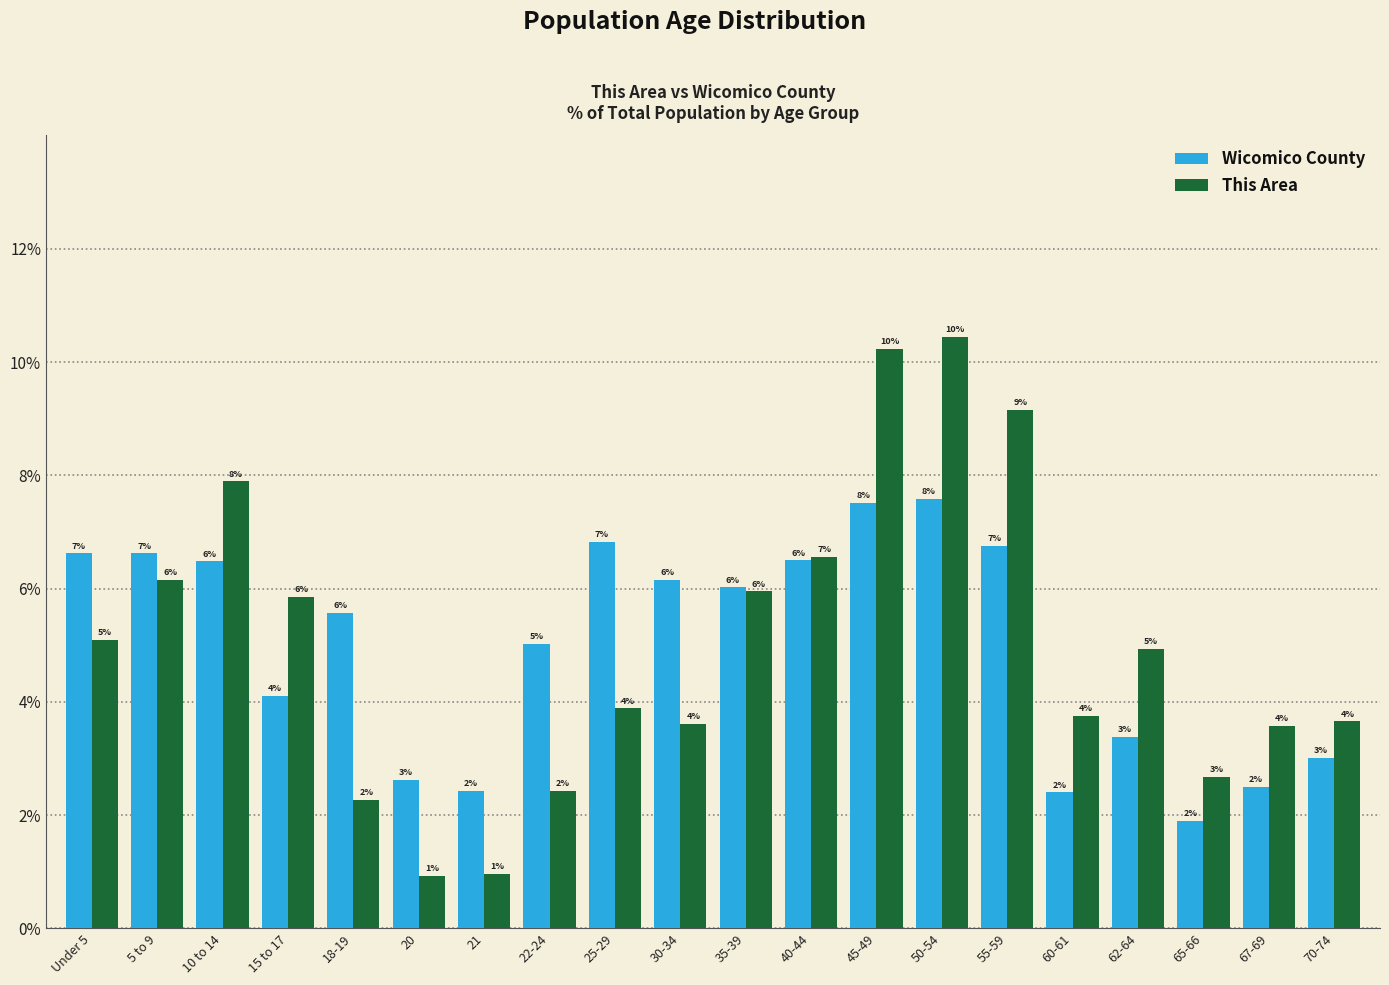

How many groups of bars are there?

20